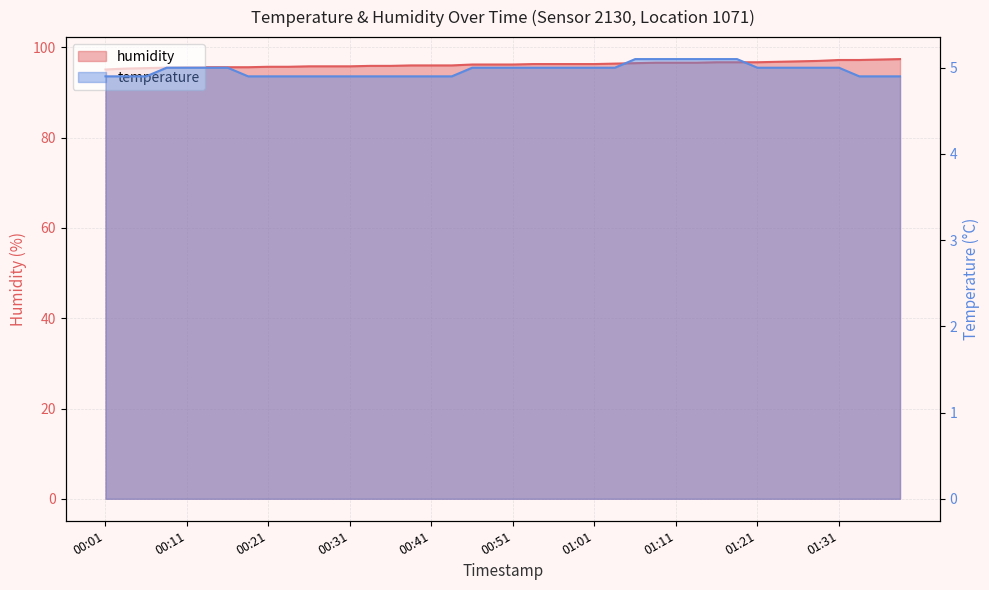

At how many categories does at least one series exceed 77?

40